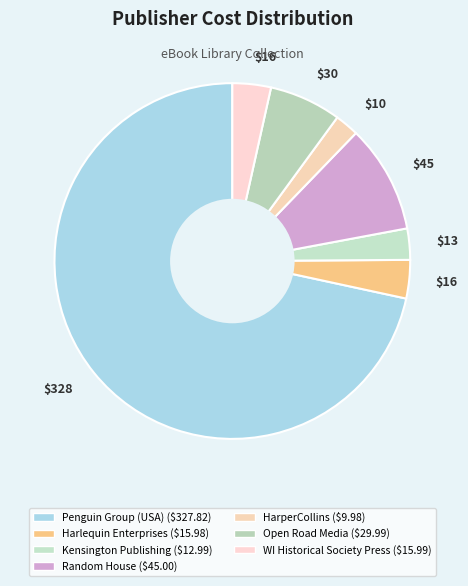

Which slice is the smallest?

HarperCollins Publishers Inc.